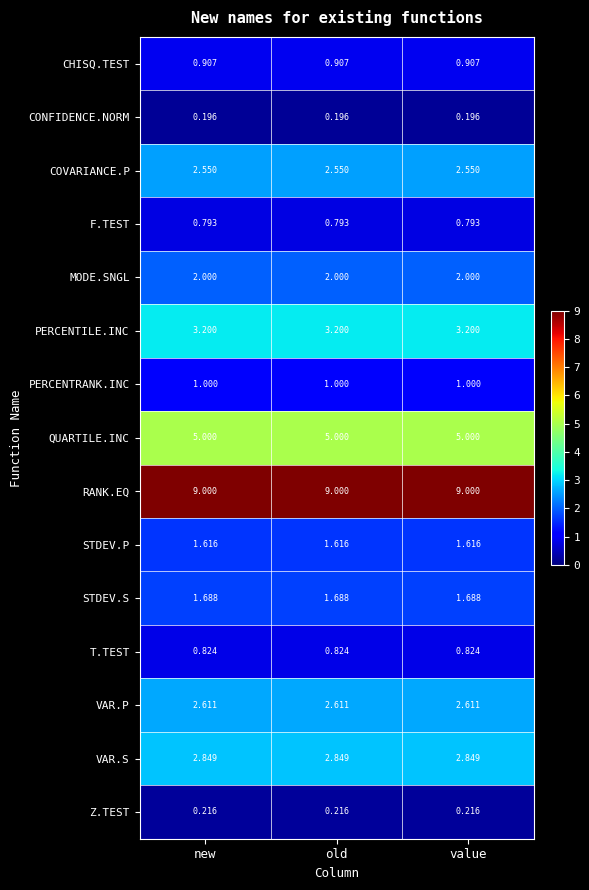

Is the value of STDEV.S at value greater than the value of Z.TEST at new?

Yes